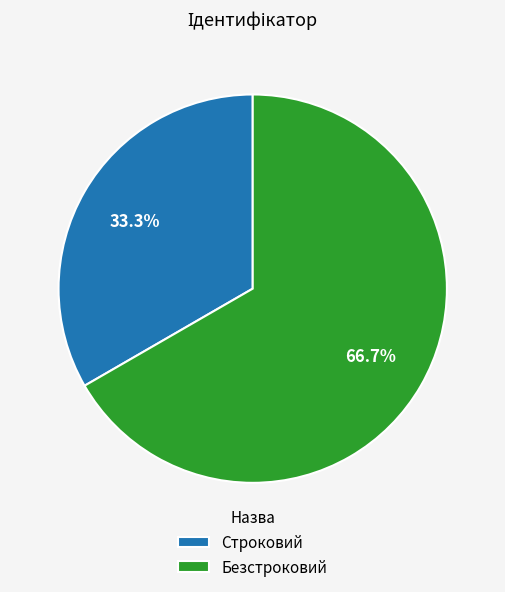

Is the sum of Строковий and Безстроковий greater than half?

Yes